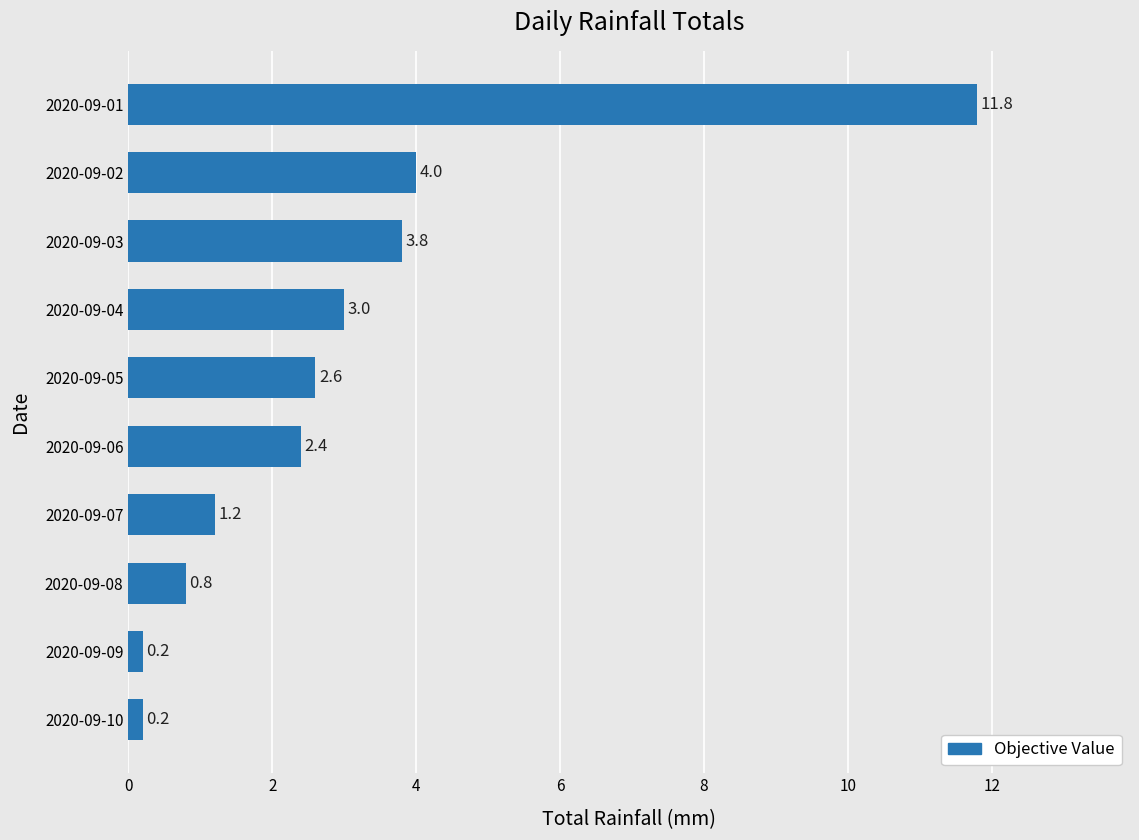

What is the value of the 5th bar from the top?

2.6